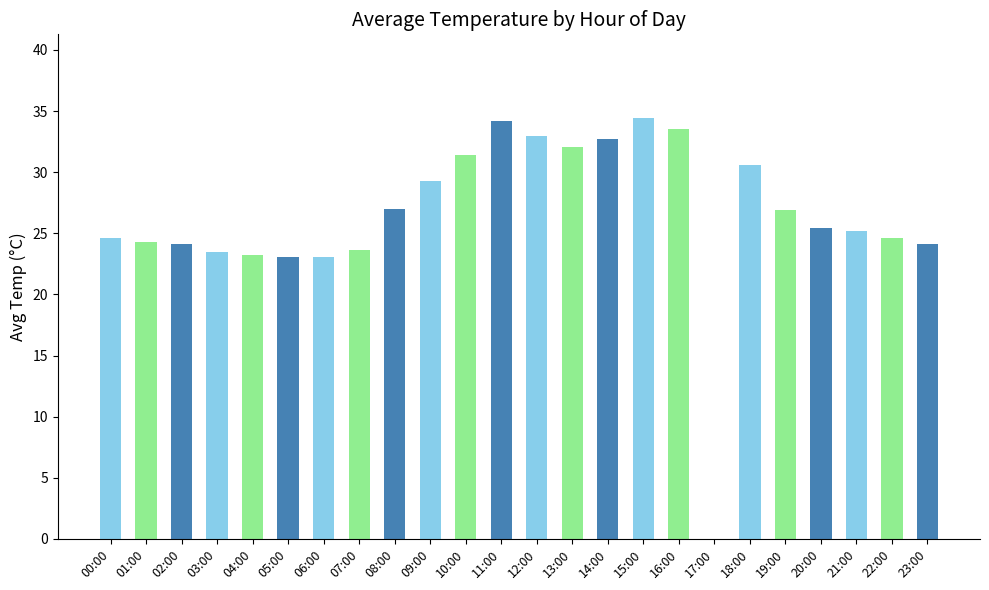

The value at 16:00 is 12.4. True or false?

False